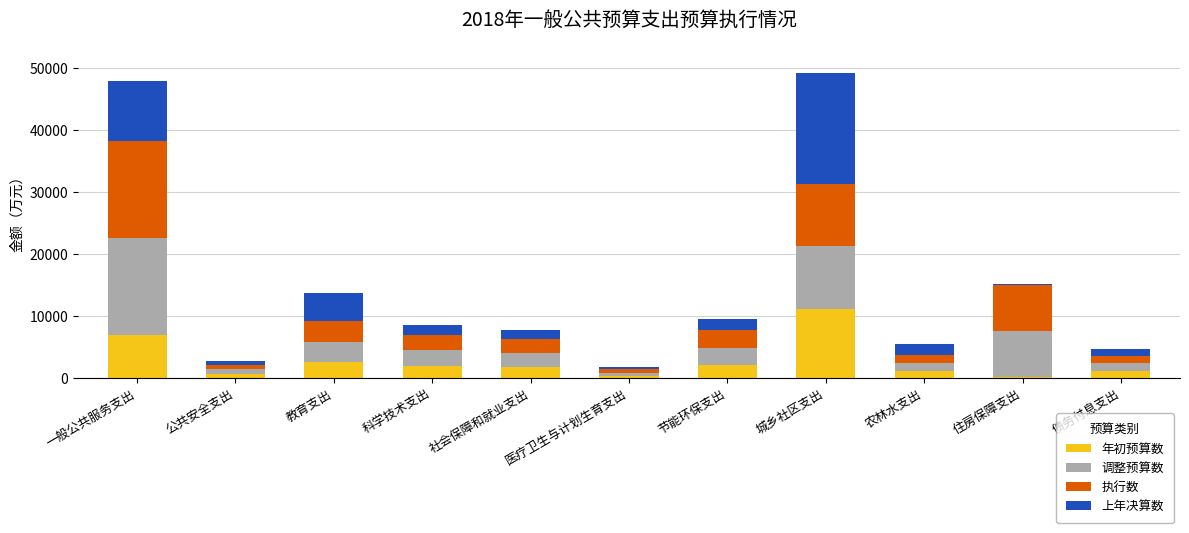

How many distinct data groups are displayed?

4